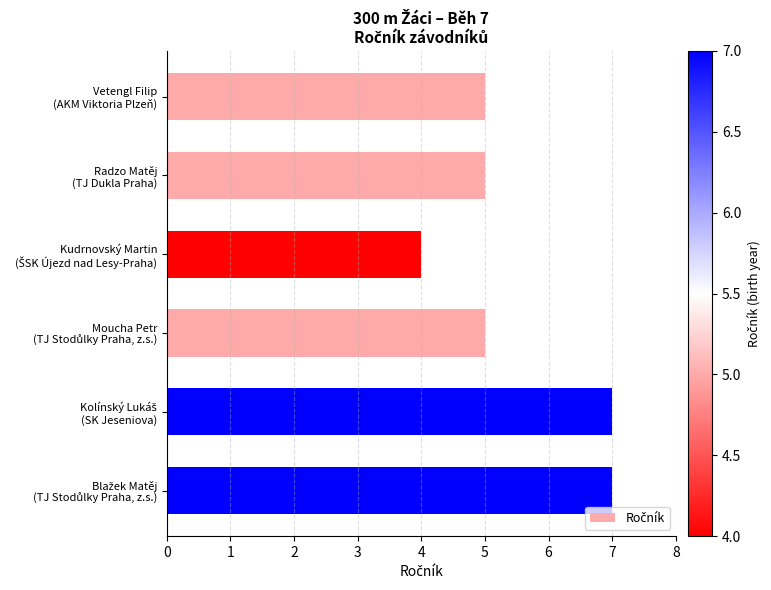

How many categories are shown in the chart?

6